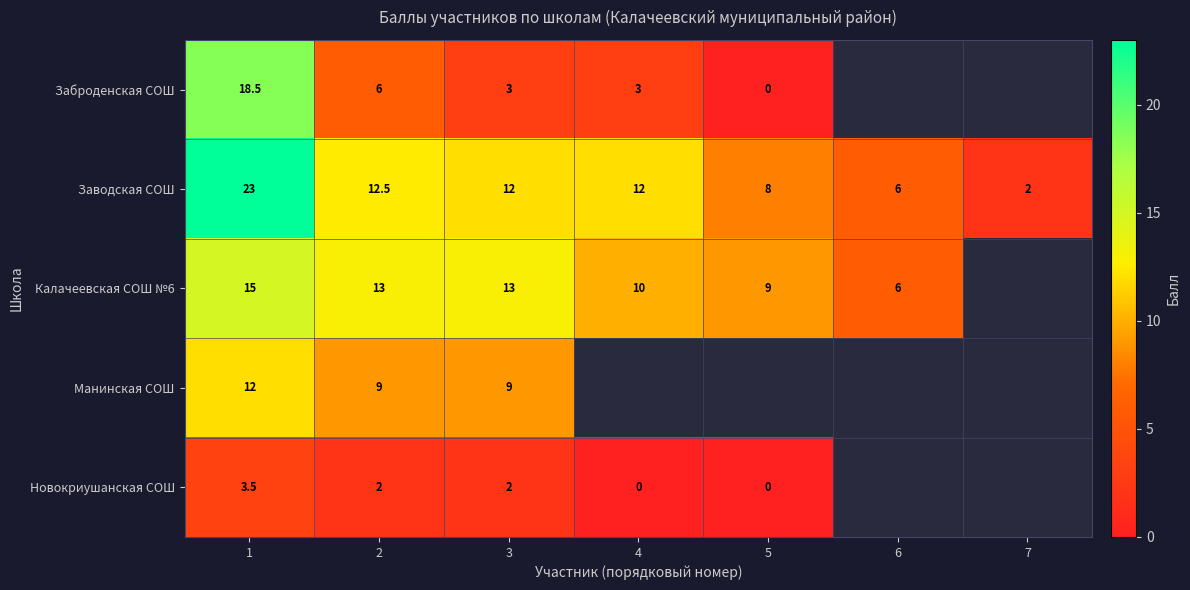

At which category is the sum across all series the highest?

1